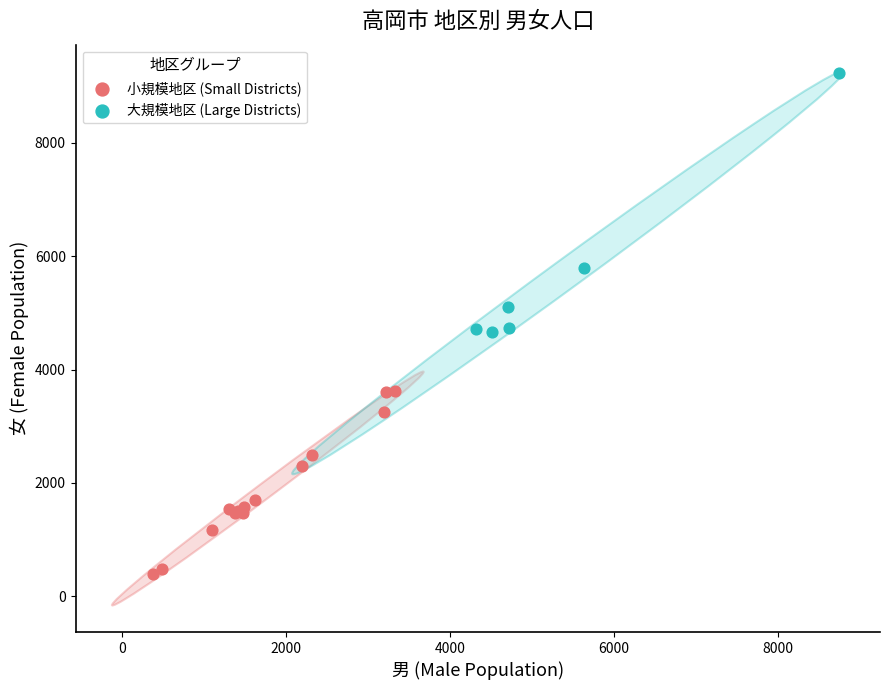

Which series contains the lowest Y value?

小規模地区 (Small Districts)